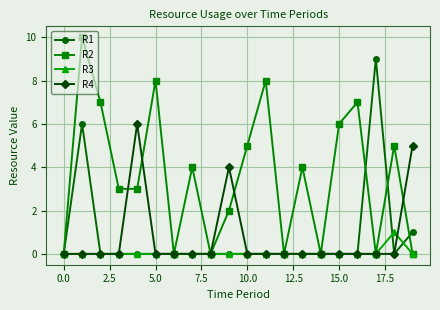

How many lines are shown in the chart?

4